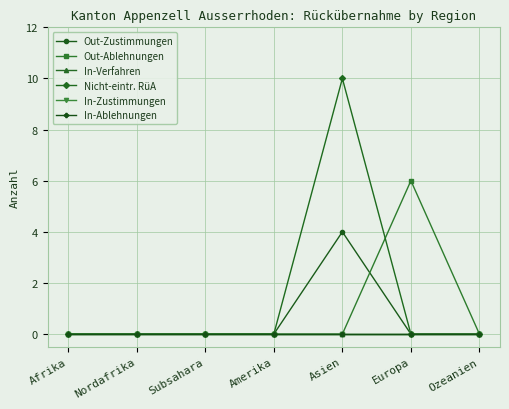

Is this an area chart (filled region under the line)?

No